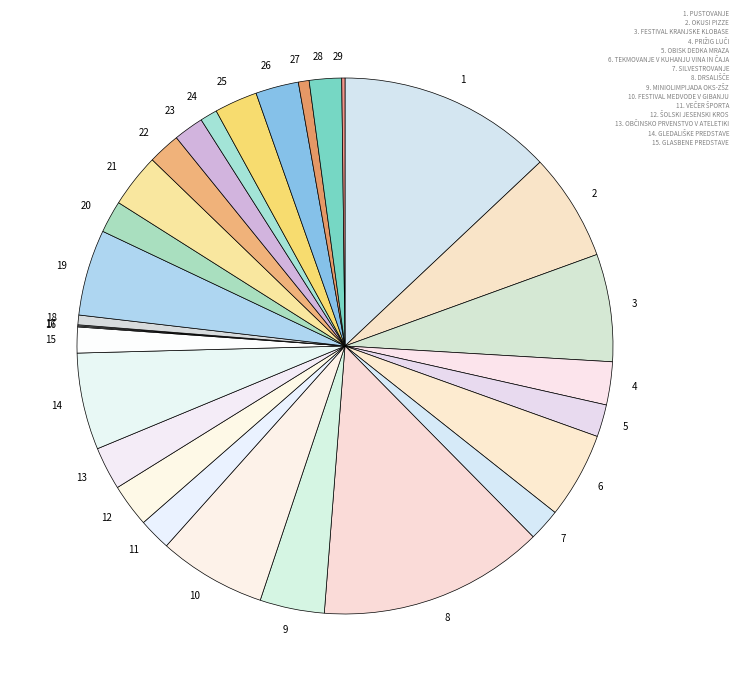

What is the ratio of the value at 11 to the value at 20?

1.0